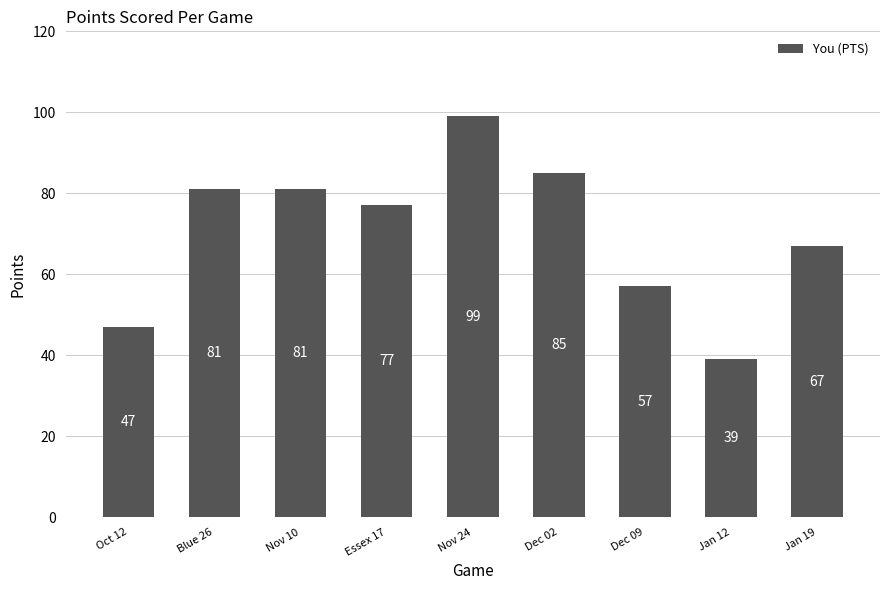

At which label is the value closest to 69?

Jan 19